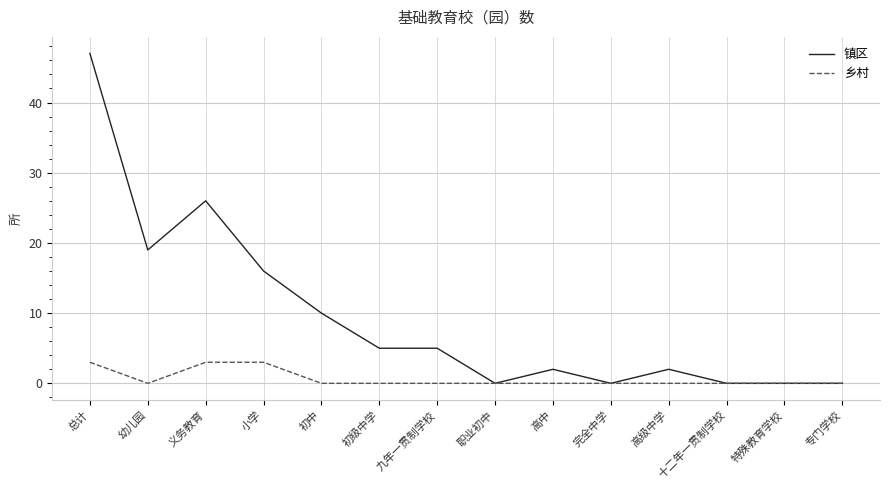

Where is the first local minimum for 乡村?

幼儿园